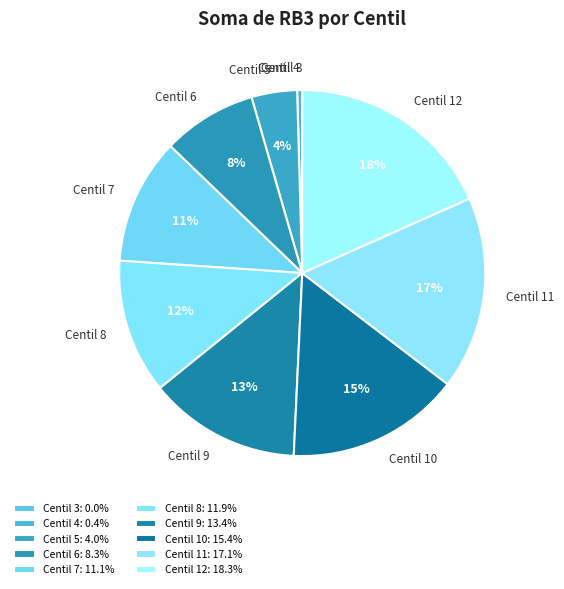

To the nearest percent, what percentage of the pie is Centil 5?

4%